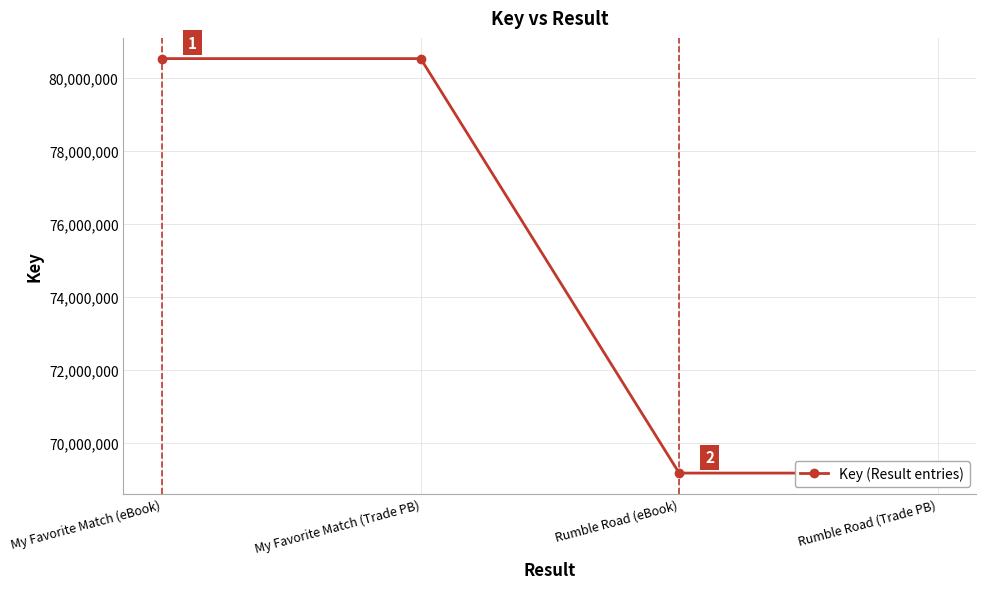

Rank the categories by value from lowest to highest.

Rumble Road (eBook), Rumble Road (Trade PB), My Favorite Match (eBook), My Favorite Match (Trade PB)